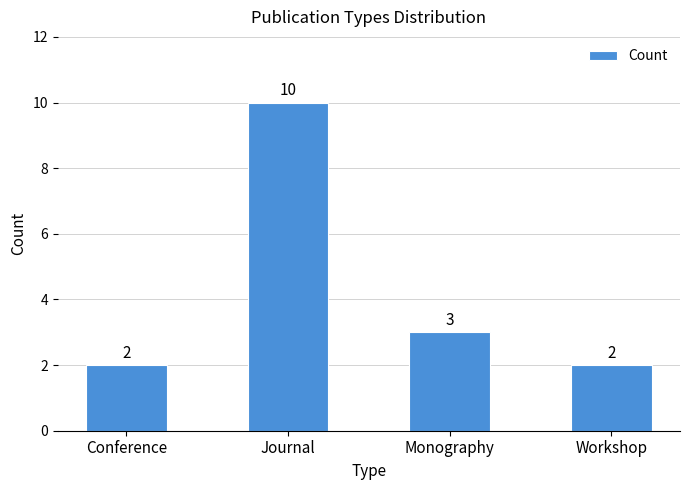

What is the label of the 4th bar from the left?

Workshop